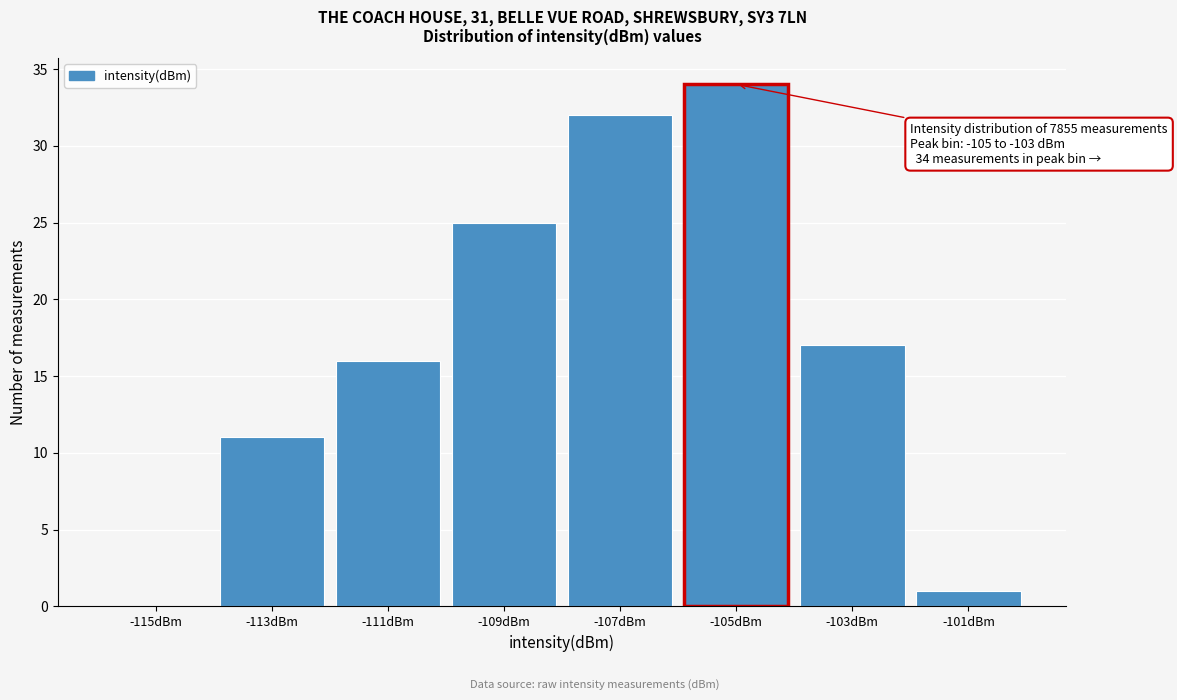

Reading left to right, transcribe all the data shown in this chart.

-115dBm=0	-113dBm=11	-111dBm=16	-109dBm=25	-107dBm=32	-105dBm=34	-103dBm=17	-101dBm=1